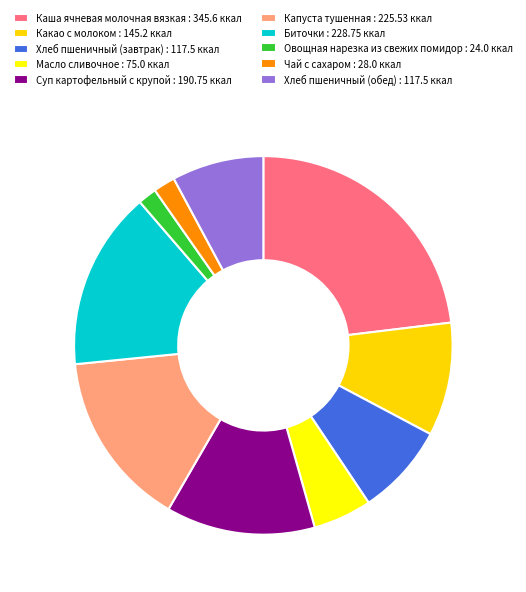

Count the number of slices in the pie.

10